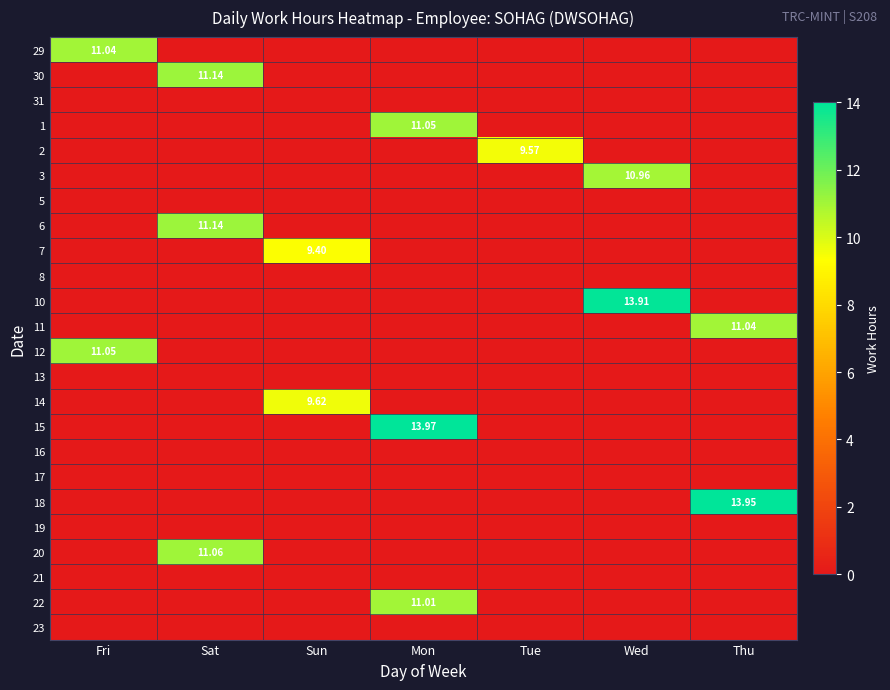

Is it true that 15 equals -9.7 at Thu?

False